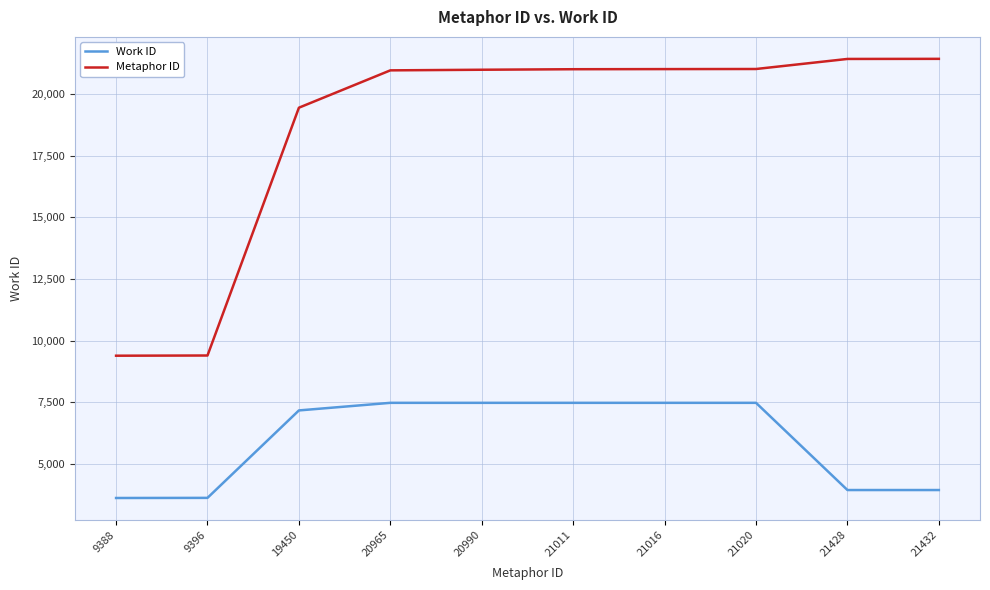

The Work ID series shows 7476 at 21016. True or false?

True